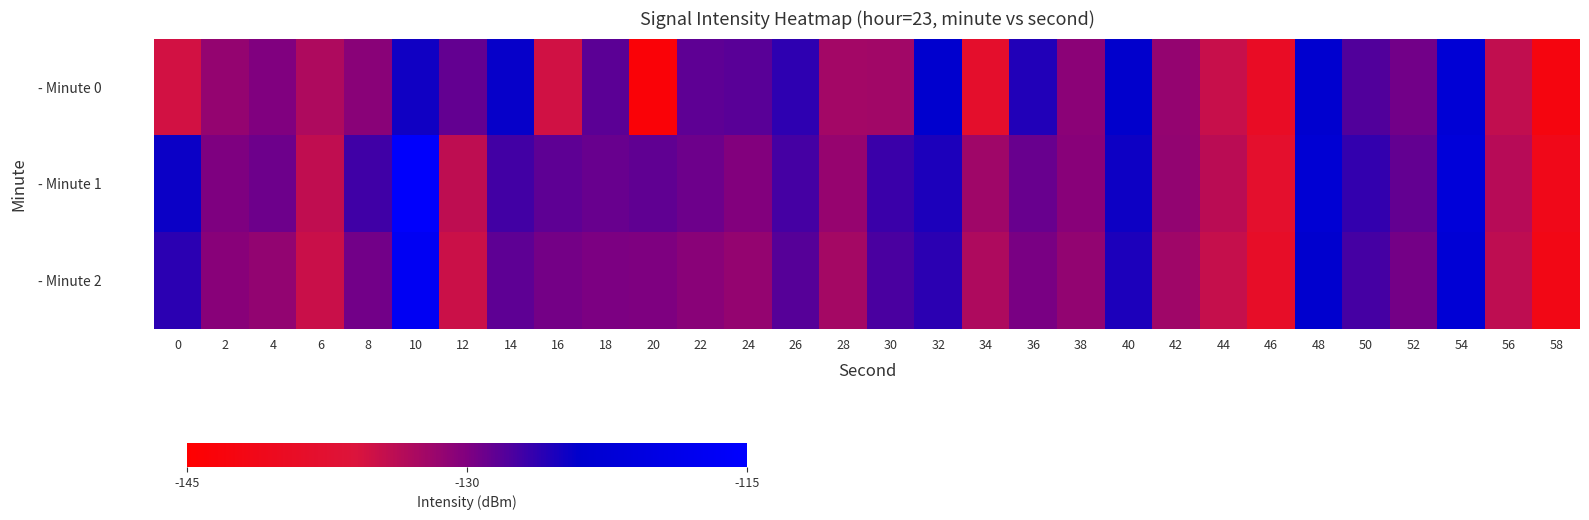

What is the difference between the highest and lowest values at 16?

6.8